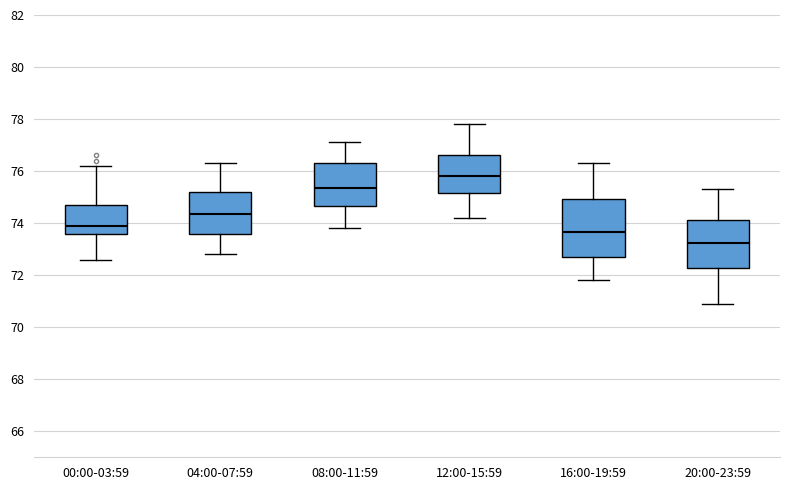

Reading left to right, transcribe this box plot: for each box, give where its median line is, the range the box spans, and where its two whiskers end, as read against the y-axis. The values are not printed on the chart, so give them approximately, as read against the axis.

00:00-03:59: median 74.0, box 73.6 to 74.6, whiskers 72.6 to 76.2
04:00-07:59: median 74.4, box 73.6 to 75.2, whiskers 72.8 to 76.4
08:00-11:59: median 75.4, box 74.6 to 76.4, whiskers 73.8 to 77.2
12:00-15:59: median 75.8, box 75.2 to 76.6, whiskers 74.2 to 77.8
16:00-19:59: median 73.6, box 72.8 to 75.0, whiskers 71.8 to 76.4
20:00-23:59: median 73.2, box 72.2 to 74.2, whiskers 71.0 to 75.4